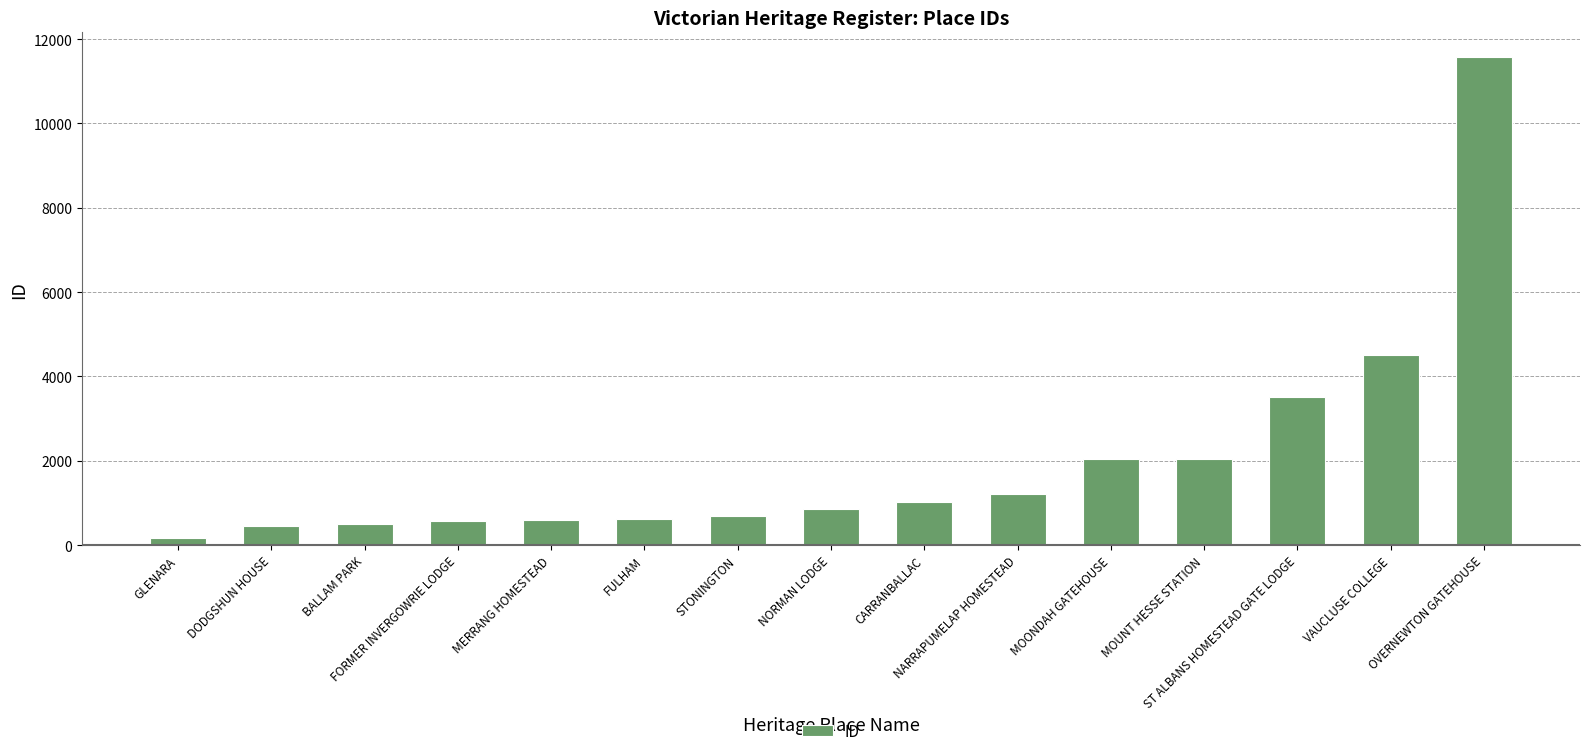

What is the sum of all values?

30363